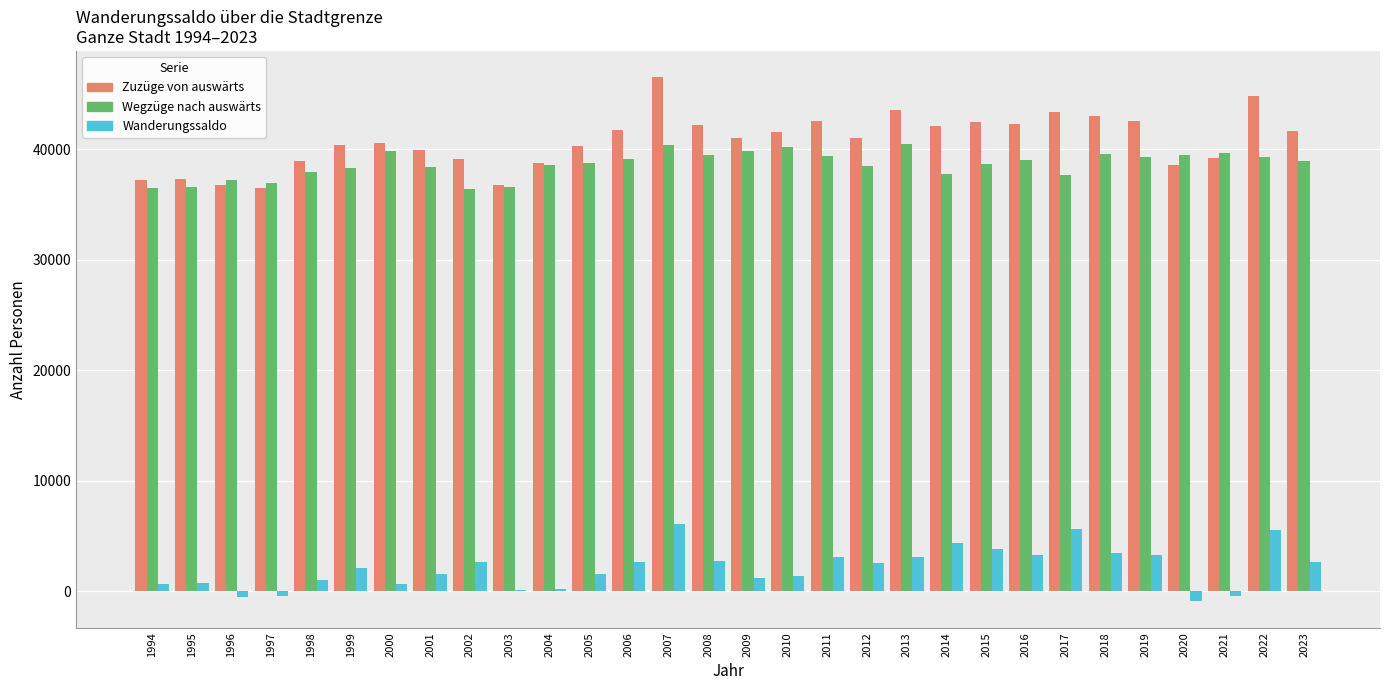

How many groups of bars are there?

30